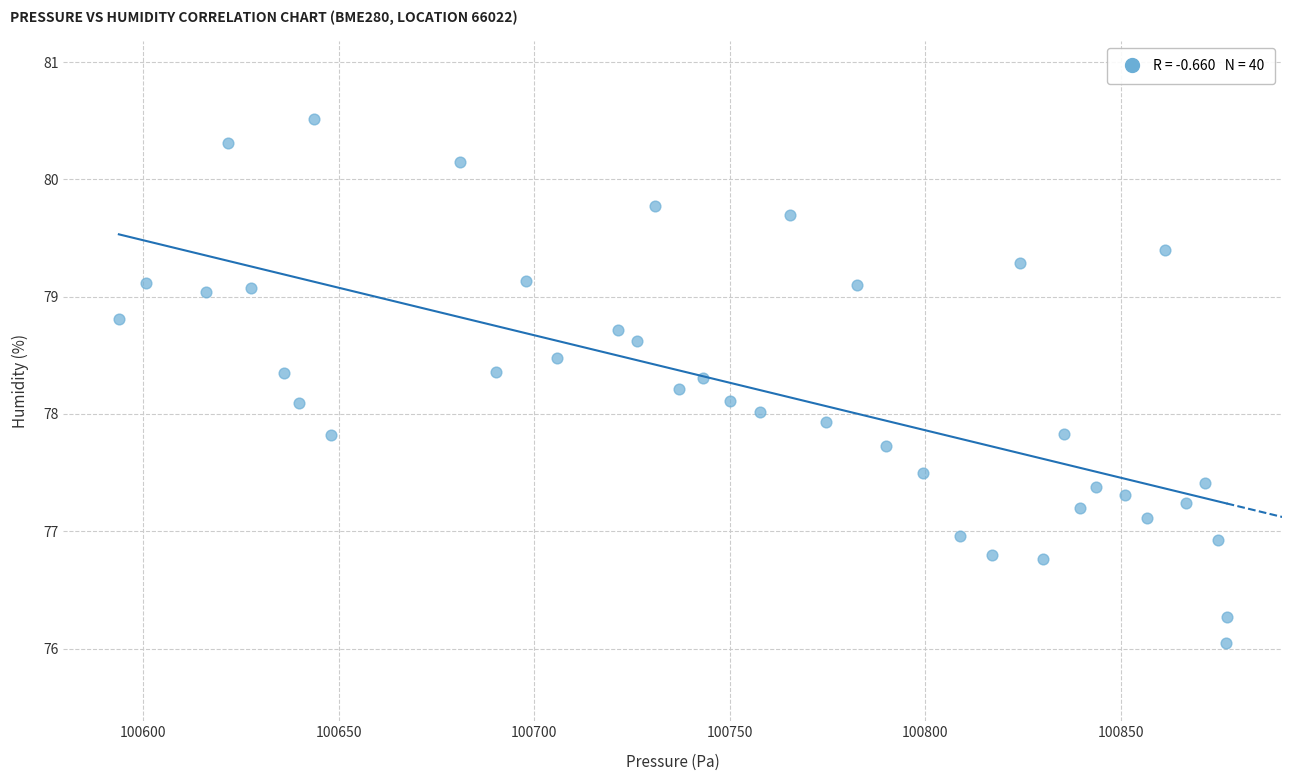

What is the range of Y values (max minus min)?

4.5